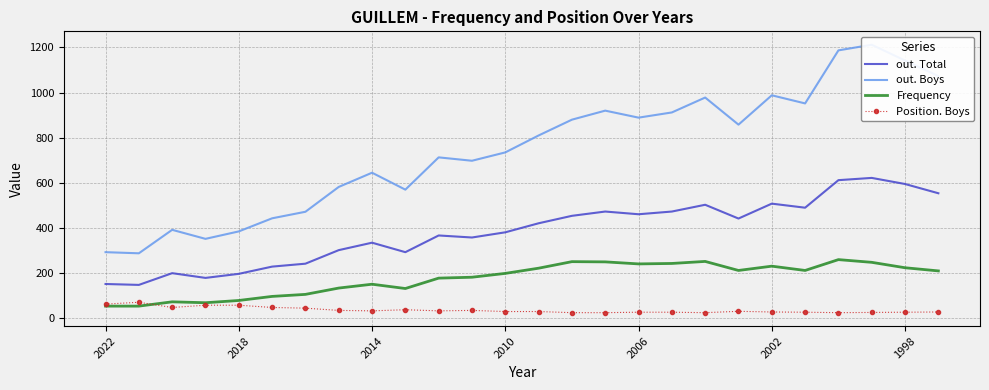

What is the lowest value of the out. Total series?

148